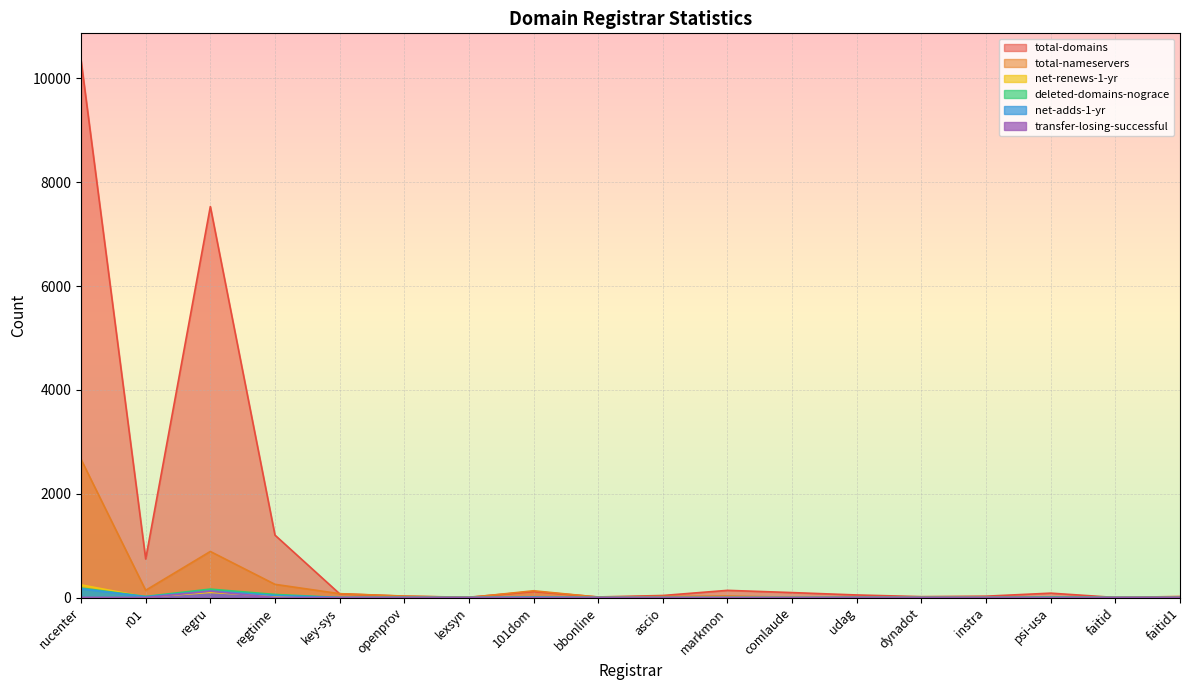

Between dynadot and faitid, which is larger?

dynadot